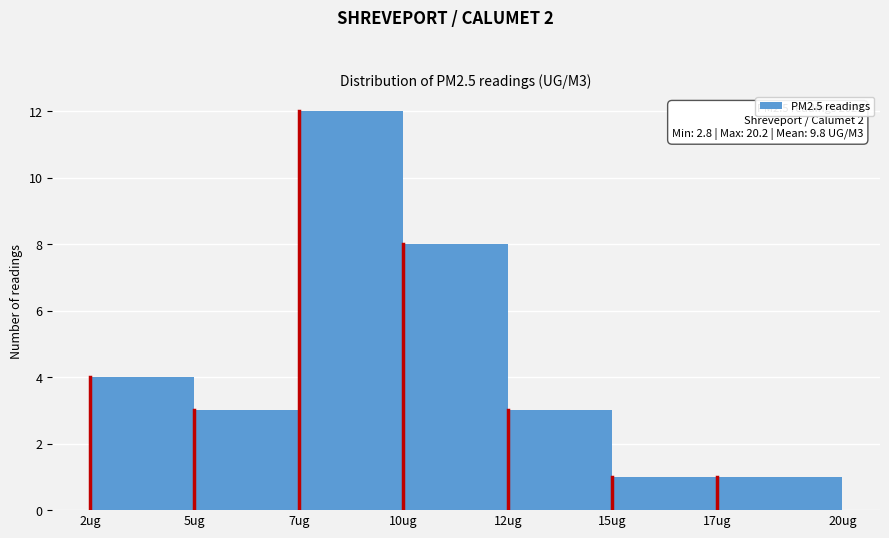

Reading left to right, list all the values displayed in this chart.

4	3	12	8	3	1	1